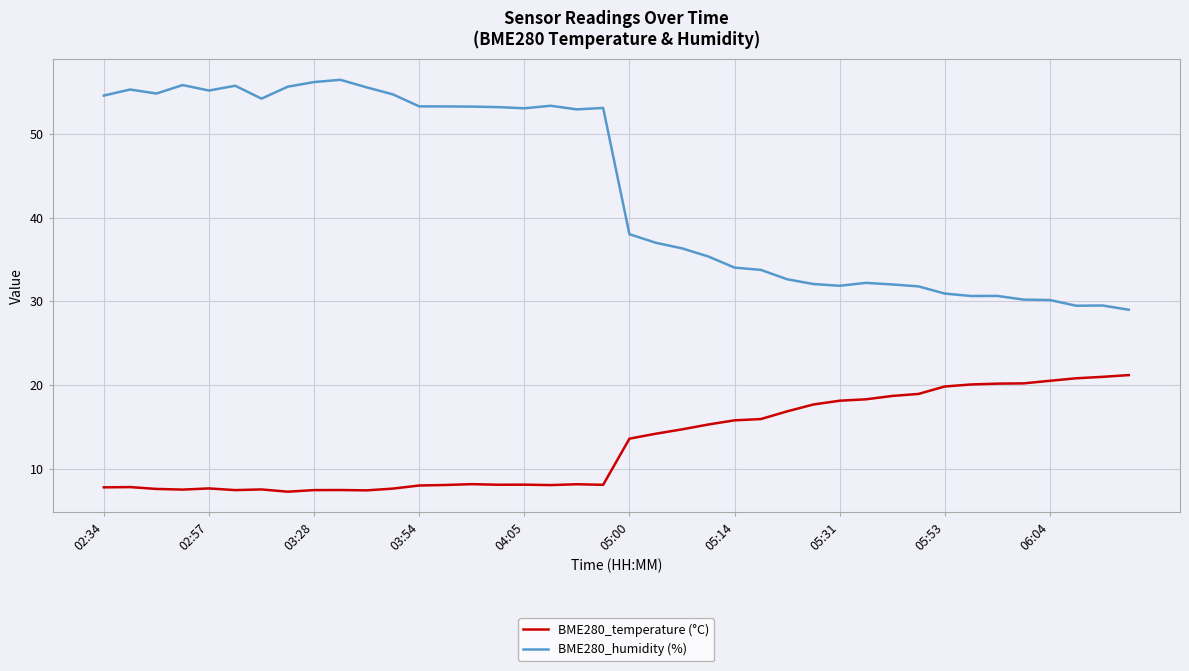

List the series in order of their peak value, highest first.

BME280_humidity (%), BME280_temperature (°C)